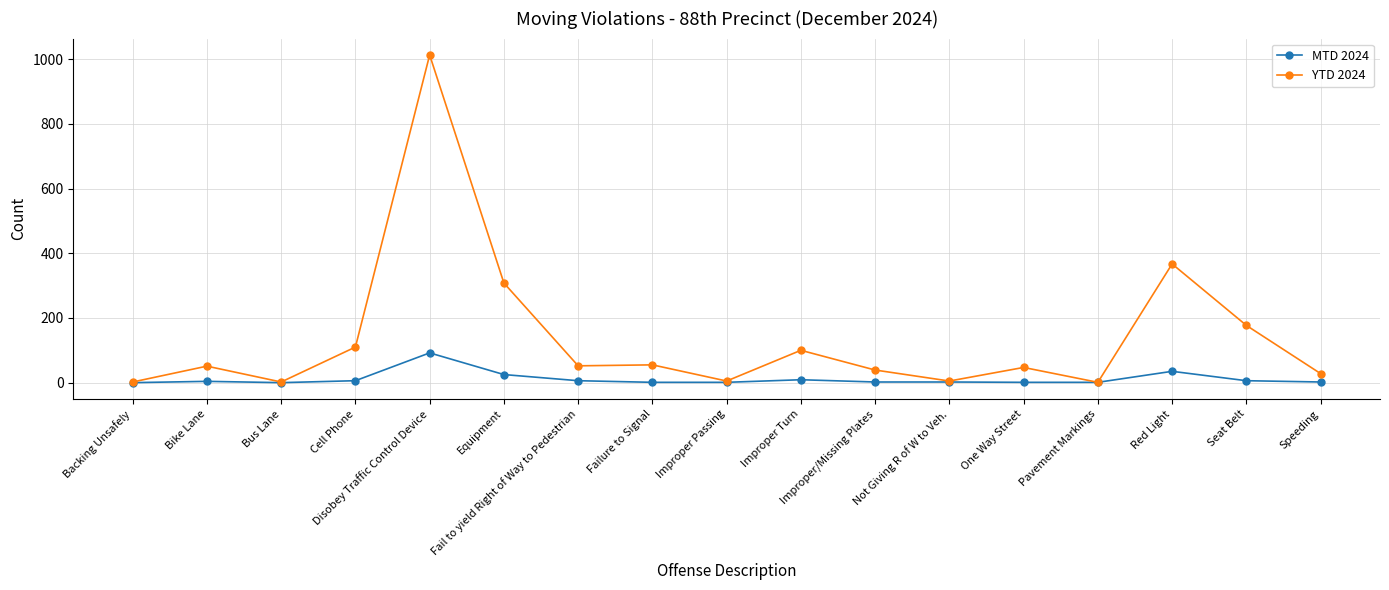

What position from the right is Improper Turn?

8